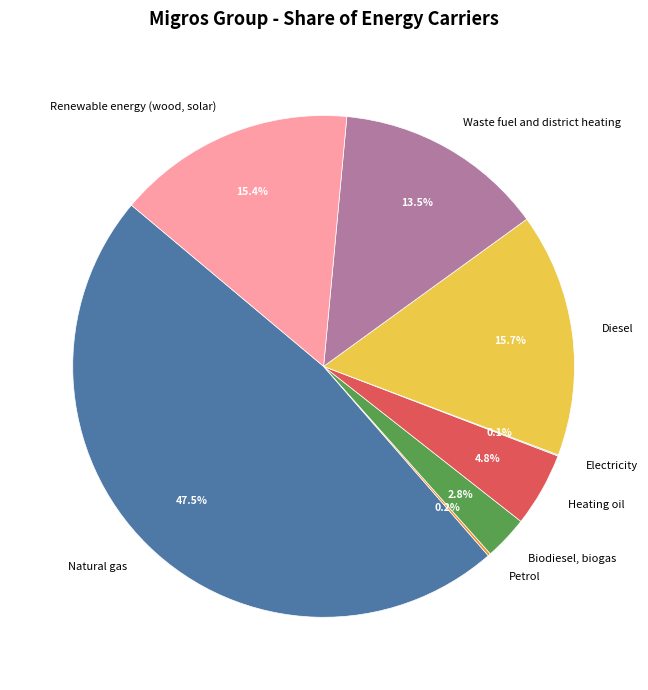

Which slice is the largest?

Natural gas